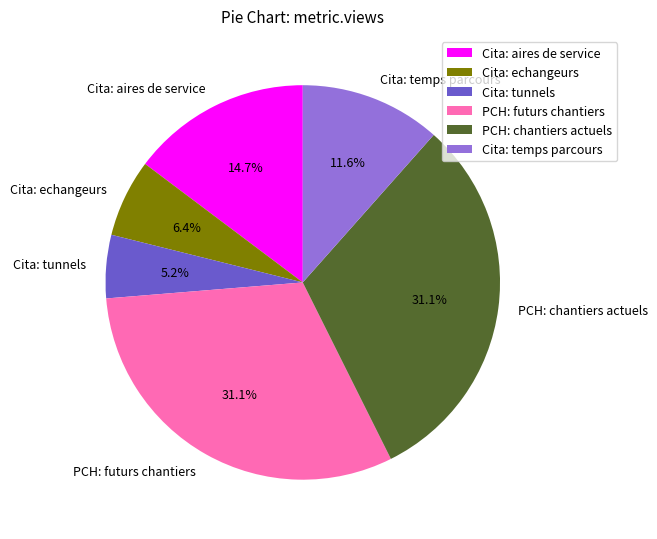

Does Cita: aires de service represent more than half of the total?

No